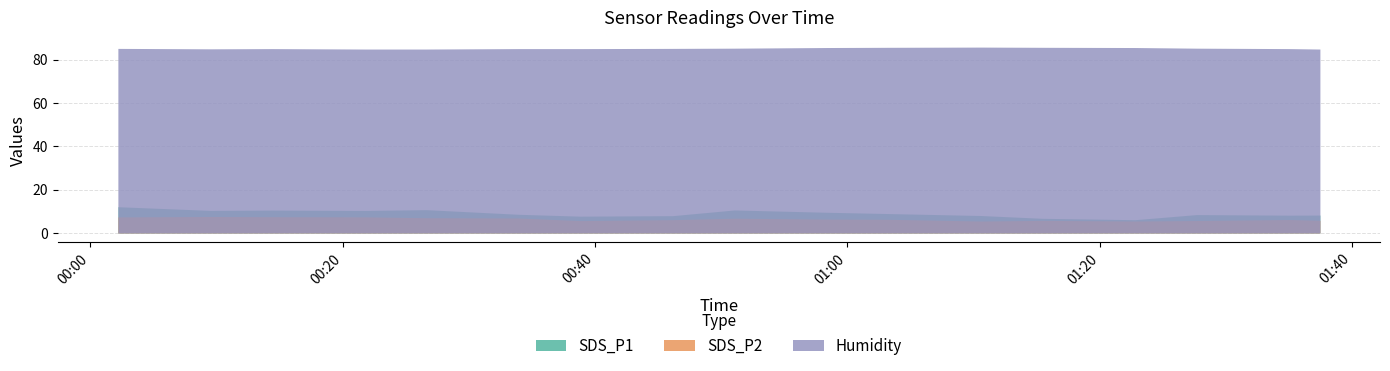

Reading right to left, what are all the values shown in this chart?

SDS_P1: 2024/01/17 01:35:01=8.2	2024/01/17 01:22:48=6.1	2024/01/17 01:10:35=8.1	2024/01/17 00:58:22=9.6	2024/01/17 00:46:09=8.0	2024/01/17 00:33:57=8.6	2024/01/17 00:21:44=10.4	2024/01/17 00:09:31=10.4	2024/01/17 01:37:28=8.3	2024/01/17 01:27:41=8.5	2024/01/17 01:15:29=6.8	2024/01/17 01:03:16=9.0	2024/01/17 00:51:03=10.6	2024/01/17 00:38:50=7.8	2024/01/17 00:26:37=10.8	2024/01/17 00:14:24=10.6	2024/01/17 00:02:11=12.1
SDS_P2: 2024/01/17 01:35:01=6.2	2024/01/17 01:22:48=5.5	2024/01/17 01:10:35=5.5	2024/01/17 00:58:22=6.4	2024/01/17 00:46:09=6.1	2024/01/17 00:33:57=6.9	2024/01/17 00:21:44=7.4	2024/01/17 00:09:31=7.6	2024/01/17 01:37:28=5.8	2024/01/17 01:27:41=5.7	2024/01/17 01:15:29=5.8	2024/01/17 01:03:16=6.3	2024/01/17 00:51:03=6.8	2024/01/17 00:38:50=5.7	2024/01/17 00:26:37=7.0	2024/01/17 00:14:24=7.5	2024/01/17 00:02:11=7.4
Humidity: 2024/01/17 01:35:01=85.2	2024/01/17 01:22:48=85.7	2024/01/17 01:10:35=85.9	2024/01/17 00:58:22=85.7	2024/01/17 00:46:09=85.3	2024/01/17 00:33:57=85.2	2024/01/17 00:21:44=85.0	2024/01/17 00:09:31=85.1	2024/01/17 01:37:28=85.0	2024/01/17 01:27:41=85.4	2024/01/17 01:15:29=85.8	2024/01/17 01:03:16=85.8	2024/01/17 00:51:03=85.4	2024/01/17 00:38:50=85.2	2024/01/17 00:26:37=85.0	2024/01/17 00:14:24=85.2	2024/01/17 00:02:11=85.3